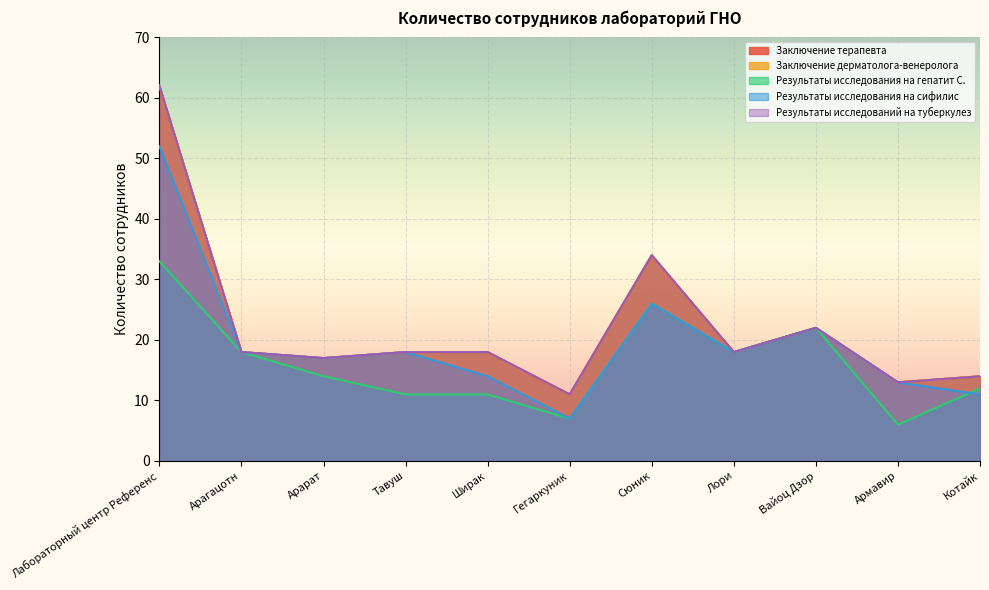

Which series has the largest range (max minus min)?

Заключение терапевта